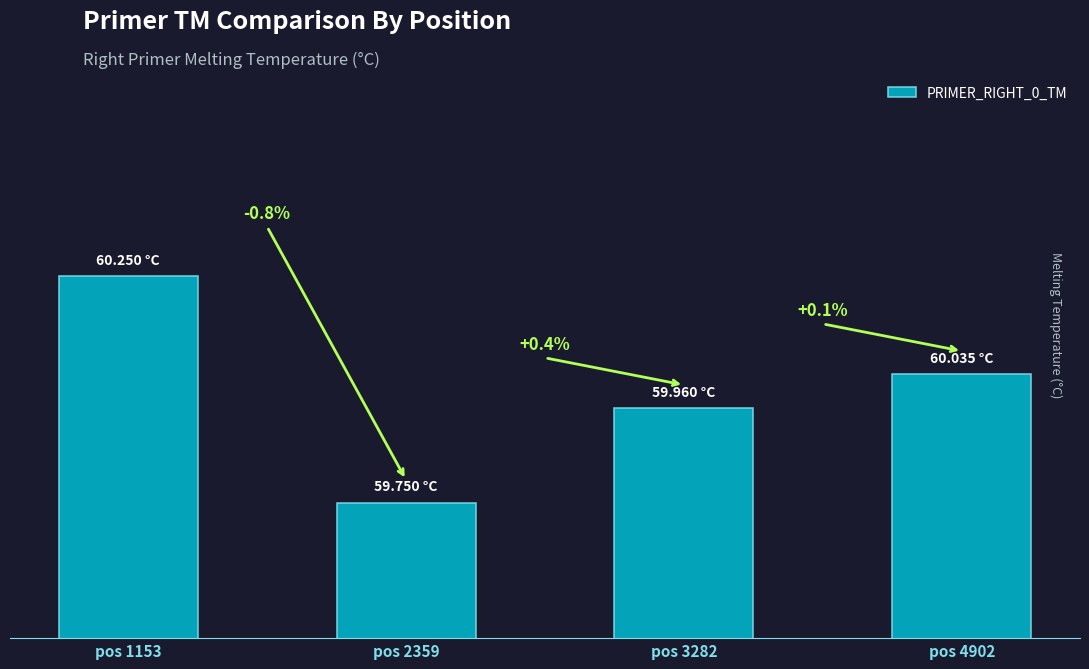

At which category does the chart reach its minimum across all series?

pos 2359